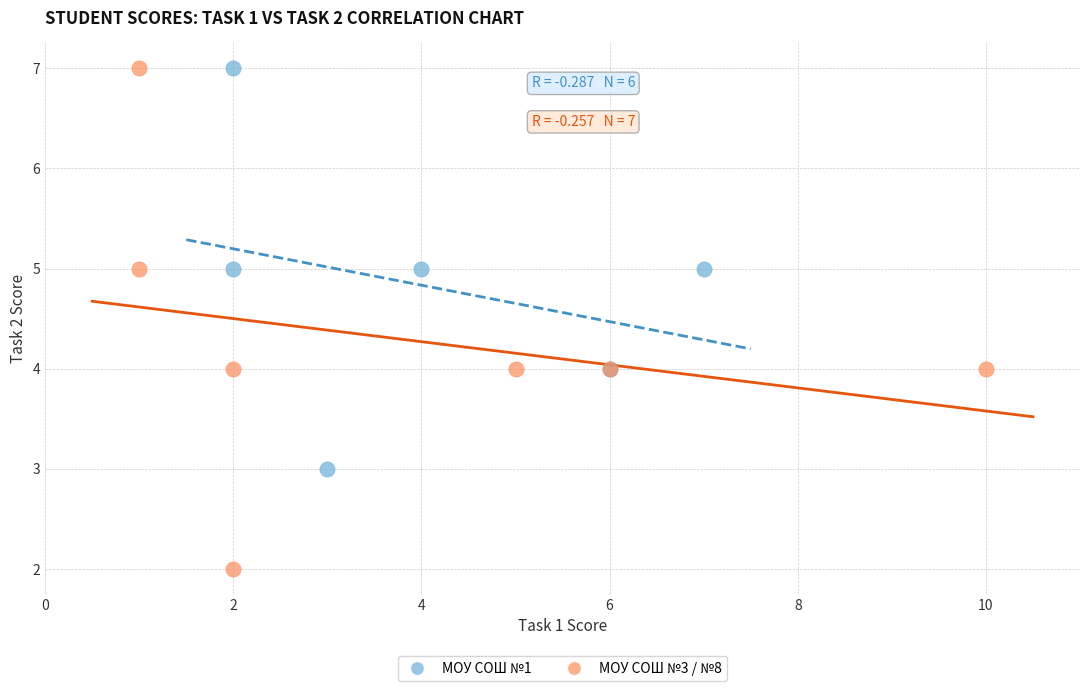

Which series contains the lowest Y value?

МОУ СОШ №3 / №8